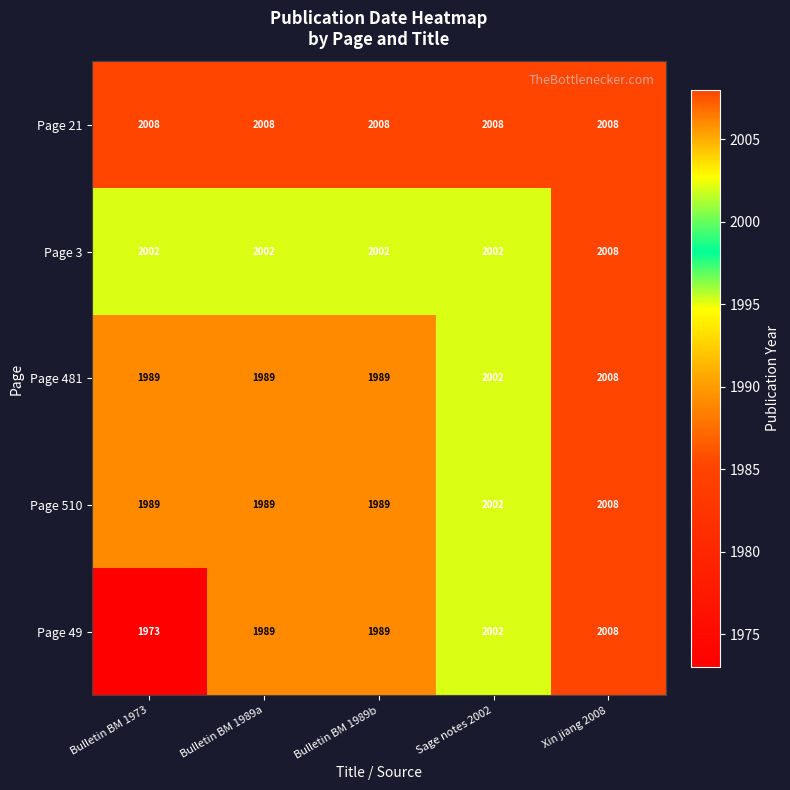

At which category is the sum across all series the highest?

Xin jiang 2008